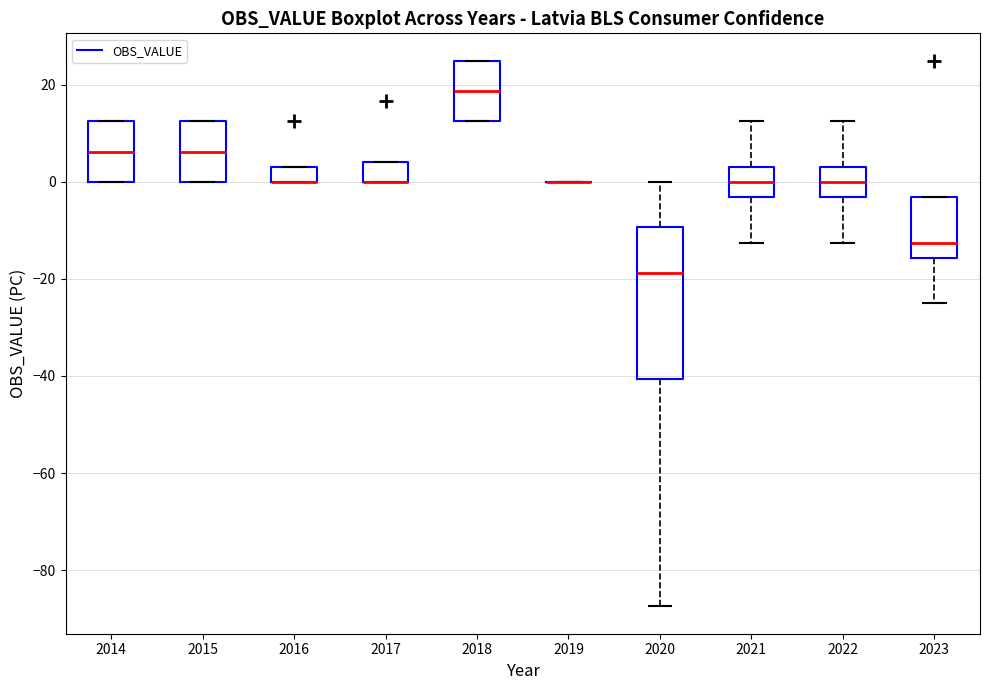

Reading left to right, read every box against the y-axis: the position of its median line, the range the box covers, and the ends of its whiskers. The values are not printed on the chart, so give them approximately, as read against the axis.

2014: median 6, box 0 to 12, whiskers 0 to 12
2015: median 6, box 0 to 12, whiskers 0 to 12
2016: median 0 (drawn on the box's lower edge), box 0 to 4, whiskers 0 to 4
2017: median 0 (drawn on the box's lower edge), box 0 to 4, whiskers 0 to 4
2018: median 18, box 12 to 26, whiskers 12 to 26
2019: box collapsed to a line at 0, whiskers 0 to 0
2020: median -18, box -40 to -10, whiskers -88 to 0
2021: median 0, box -4 to 4, whiskers -12 to 12
2022: median 0, box -4 to 4, whiskers -12 to 12
2023: median -12, box -16 to -4, whiskers -24 to -4